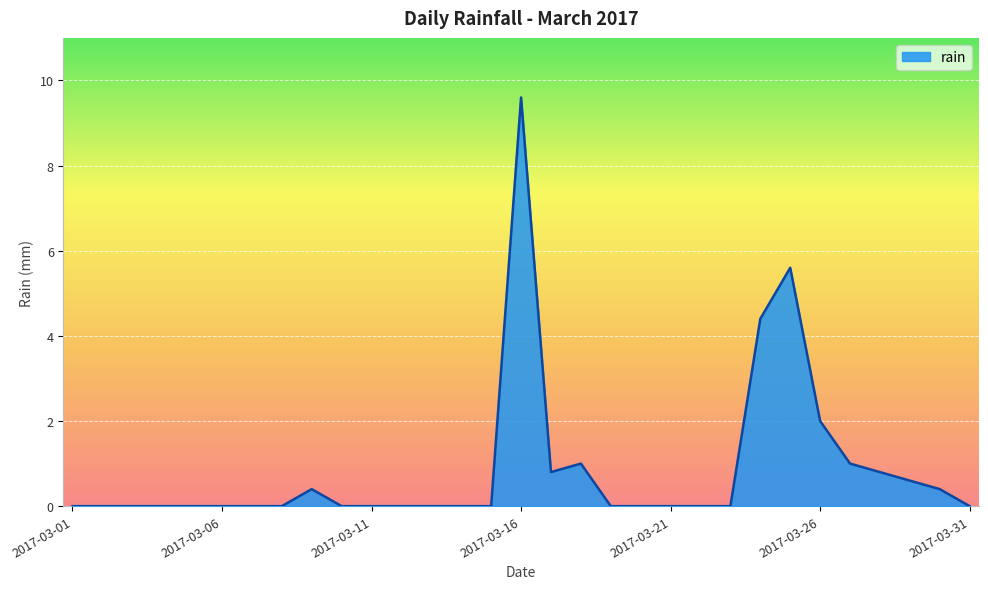

What is the difference between the maximum and minimum values?

9.6